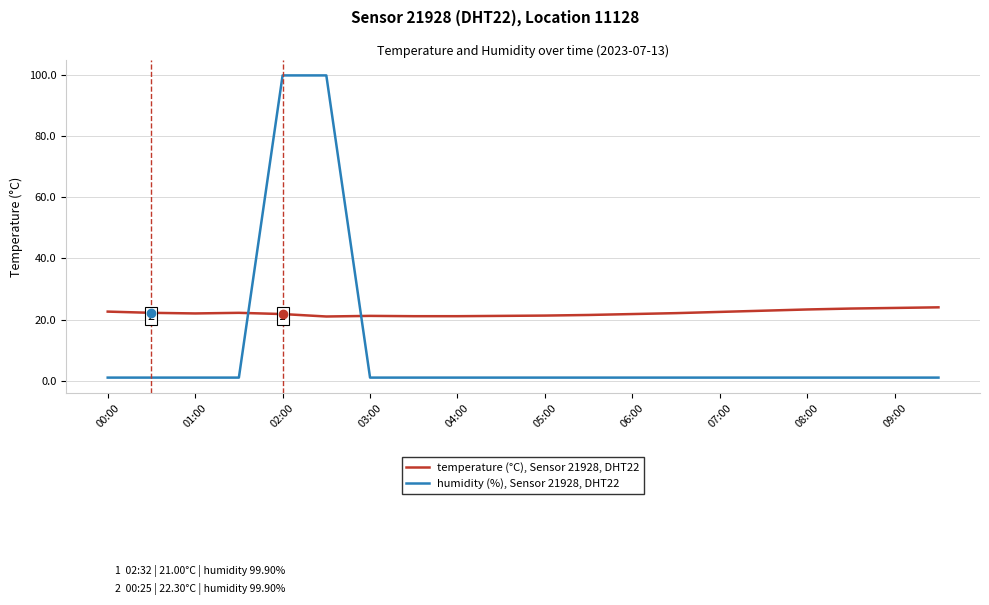

How many lines are shown in the chart?

2